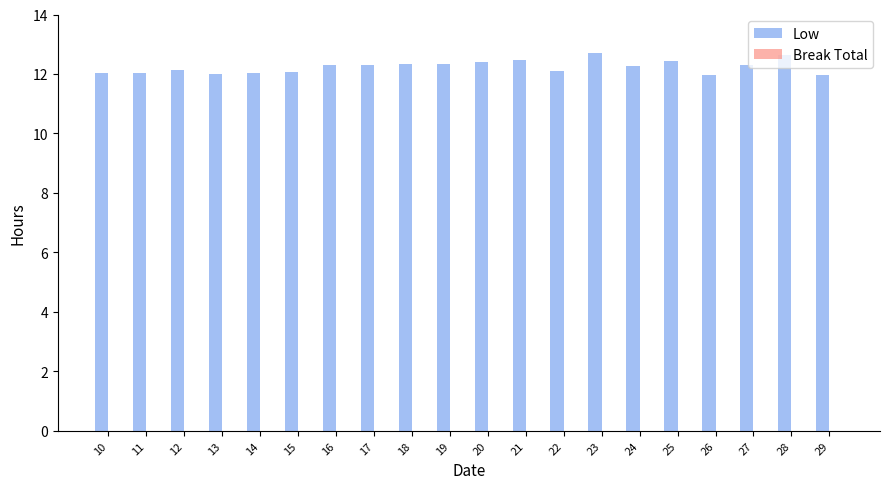

Are the bars horizontal?

No